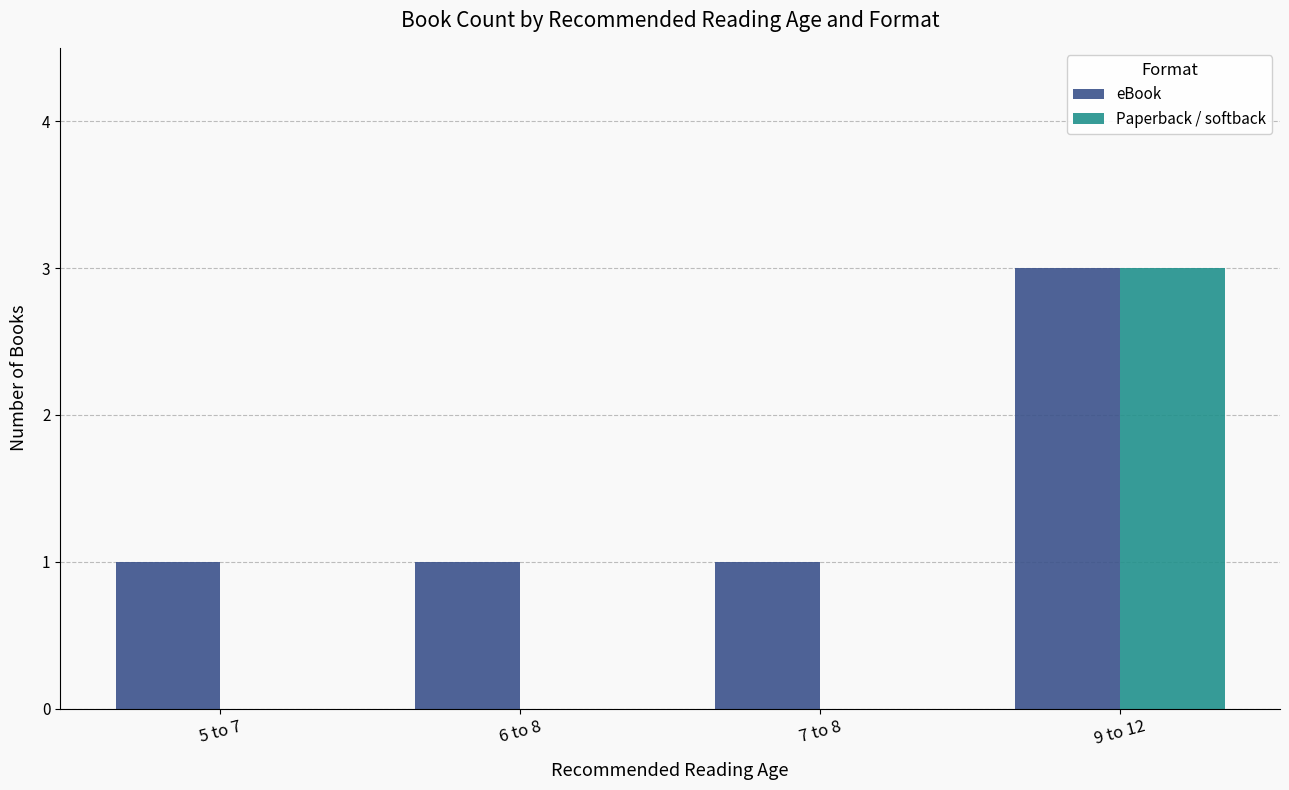

What is the maximum value for Paperback / softback?

3